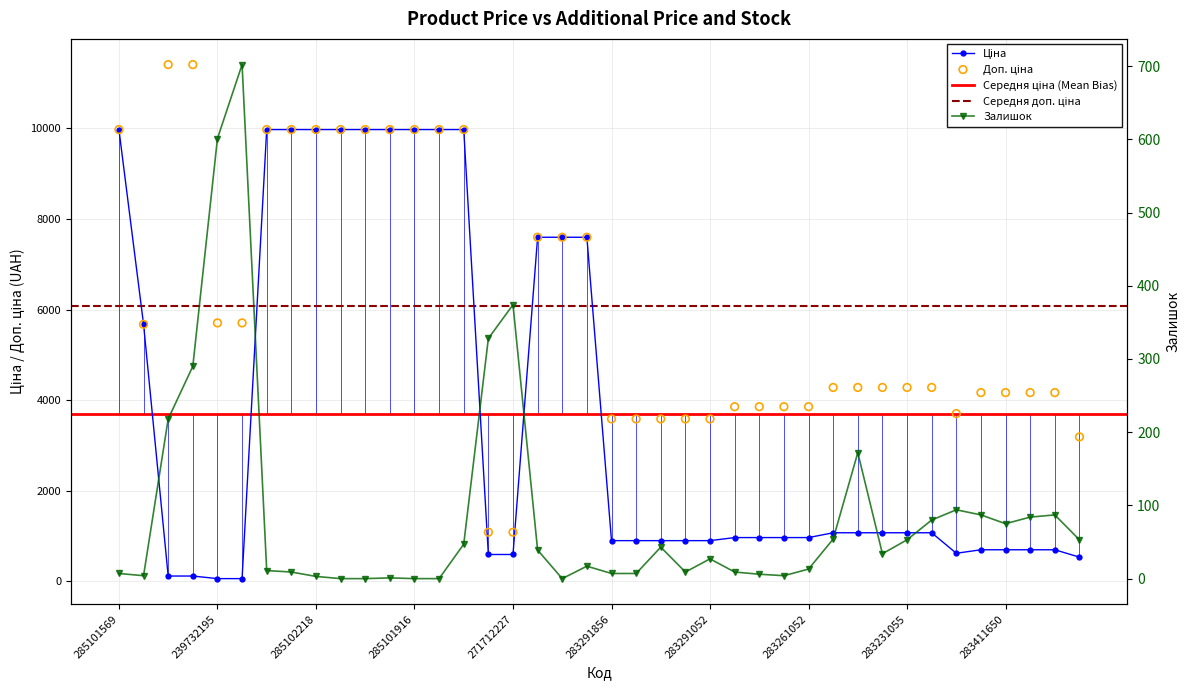

Which series reaches the minimum Y coordinate?

Залишок